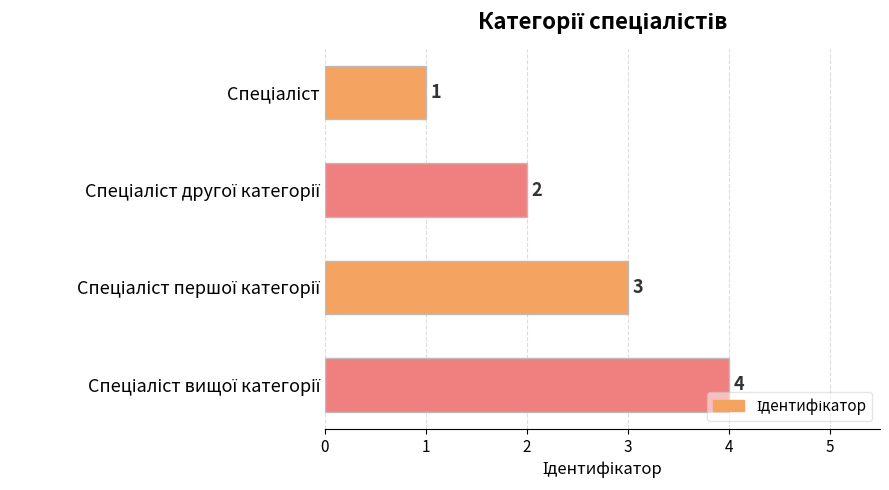

What is the difference between the maximum and minimum values?

3